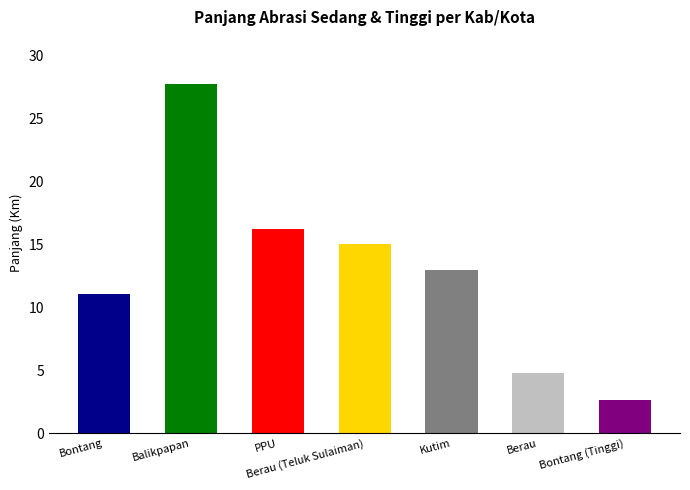

What position from the right is Bontang?

7